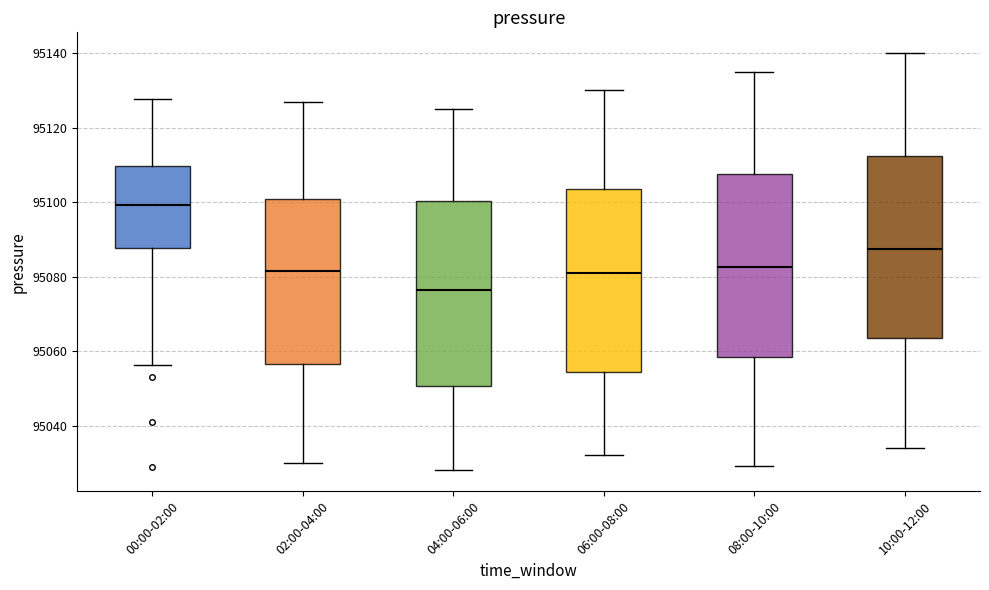

Reading left to right, transcribe this box plot: for each box, give where its median line is, the range the box spans, and where its two whiskers end, as read against the y-axis. The values are not printed on the chart, so give them approximately, as read against the axis.

00:00-02:00: median 95100, box 95088 to 95110, whiskers 95056 to 95128
02:00-04:00: median 95082, box 95056 to 95100, whiskers 95030 to 95128
04:00-06:00: median 95076, box 95050 to 95100, whiskers 95028 to 95126
06:00-08:00: median 95082, box 95054 to 95104, whiskers 95032 to 95130
08:00-10:00: median 95082, box 95058 to 95108, whiskers 95030 to 95136
10:00-12:00: median 95088, box 95064 to 95112, whiskers 95034 to 95140